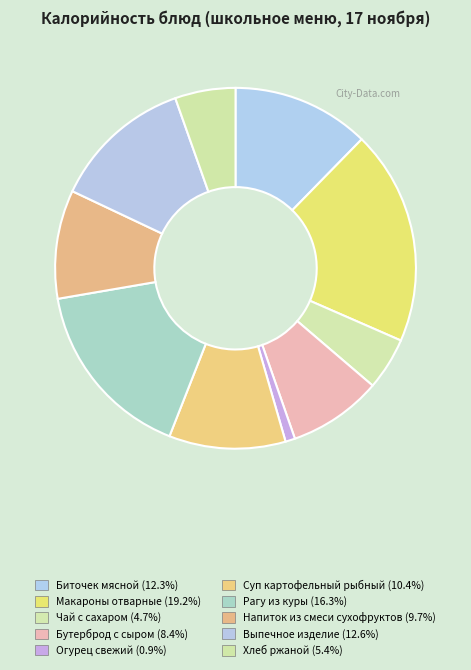

Does Хлеб ржаной account for over 50% of the chart?

No